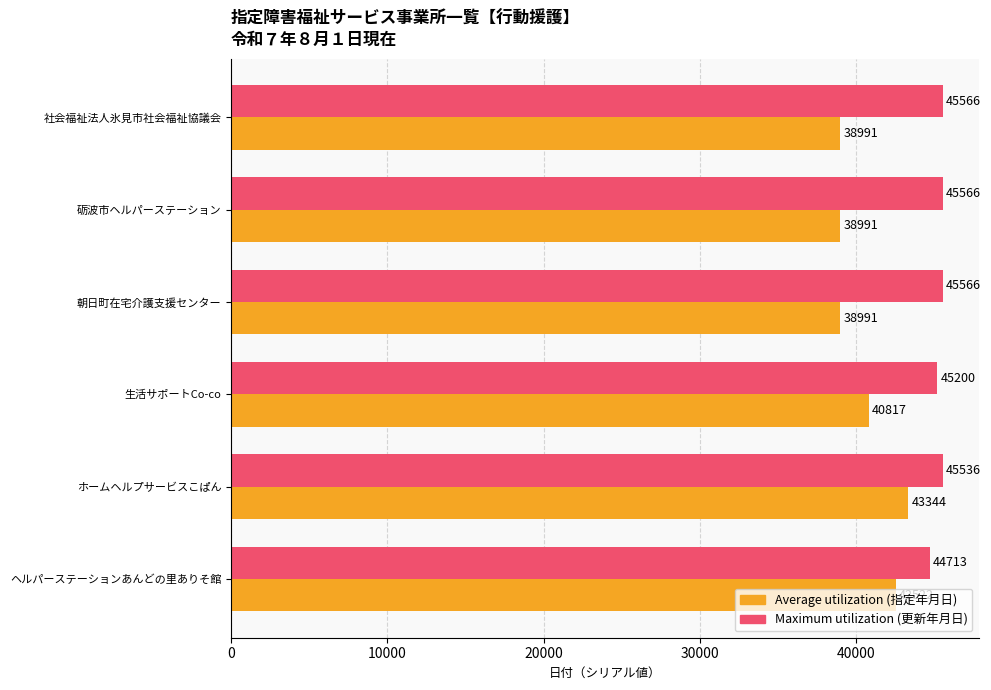

What is the spread (max minus min) of values at 生活サポートCo-co?

4383